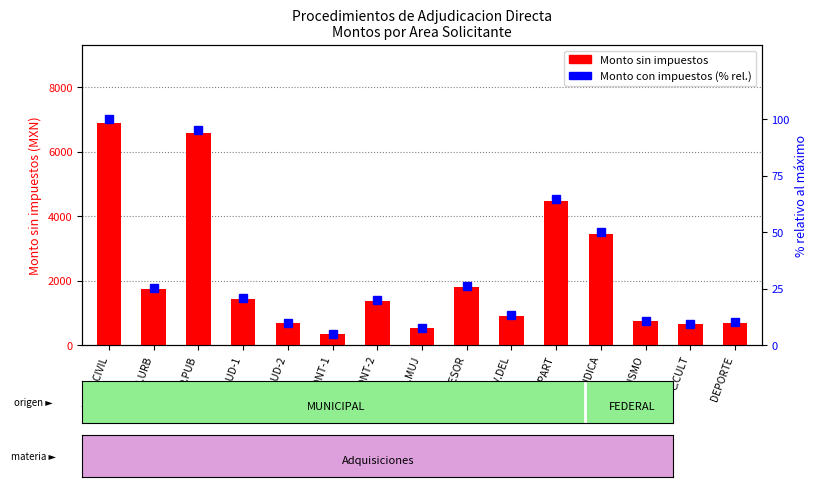

Is the value of Monto sin impuestos at CONT-1 greater than the value of Monto con impuestos (% relativo) at SALUD-1?

Yes